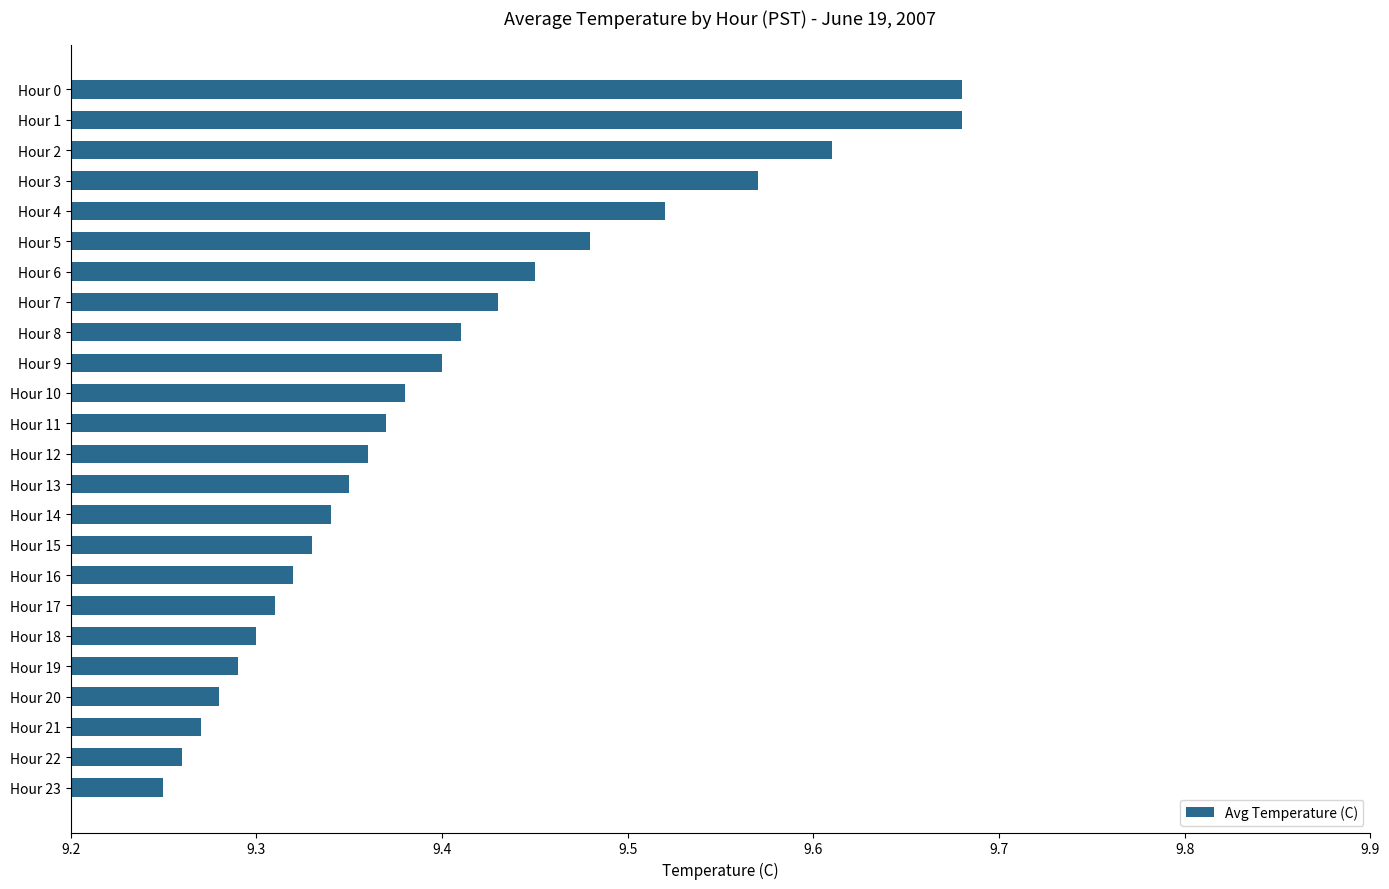

What is the difference between the second highest and minimum values?

0.4